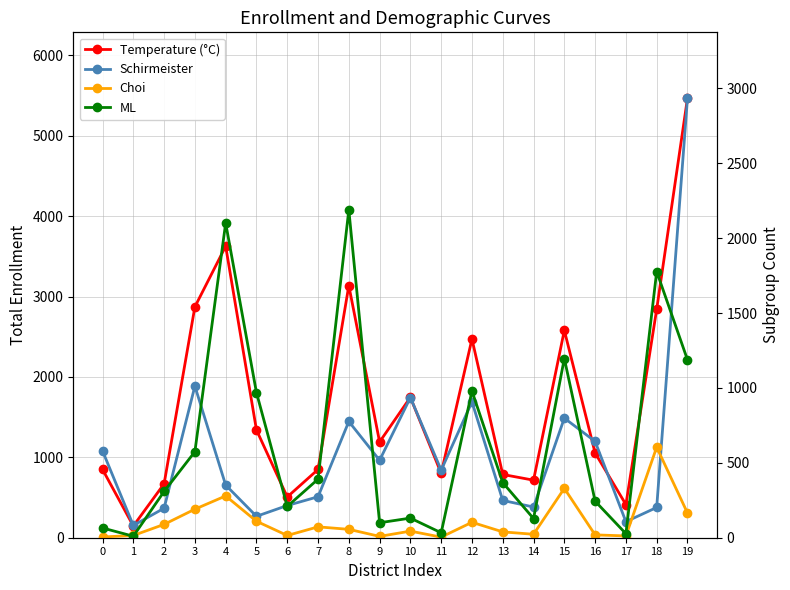

How many data points in Schirmeister are less than 451?

10